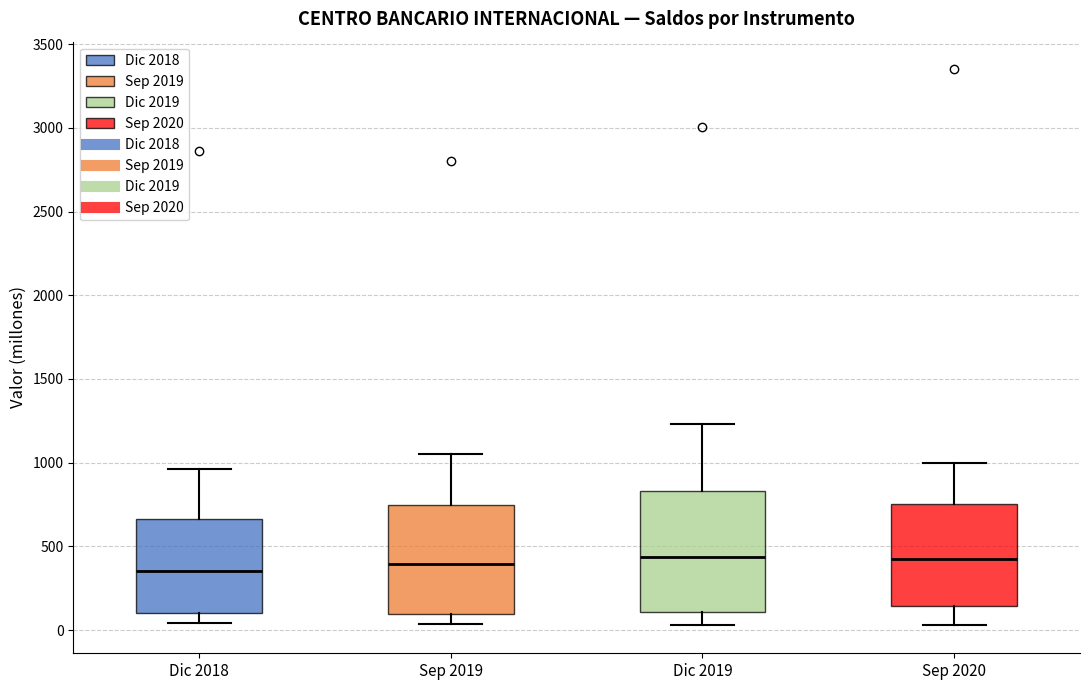

Reading left to right, transcribe this box plot: for each box, give where its median line is, the range the box spans, and where its two whiskers end, as read against the y-axis. The values are not printed on the chart, so give them approximately, as read against the axis.

Dic 2018: median 350, box 100 to 650, whiskers 50 to 950
Sep 2019: median 400, box 100 to 750, whiskers 50 to 1050
Dic 2019: median 450, box 100 to 850, whiskers 50 to 1250
Sep 2020: median 400, box 150 to 750, whiskers 50 to 1000